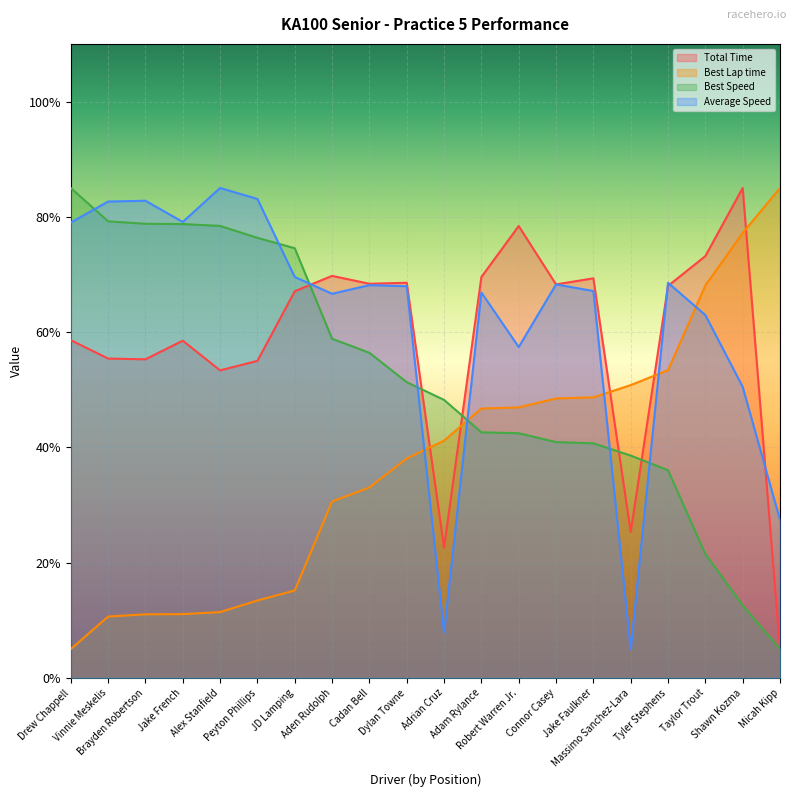

Which label corresponds to the largest value in the chart?

Shawn Kozma